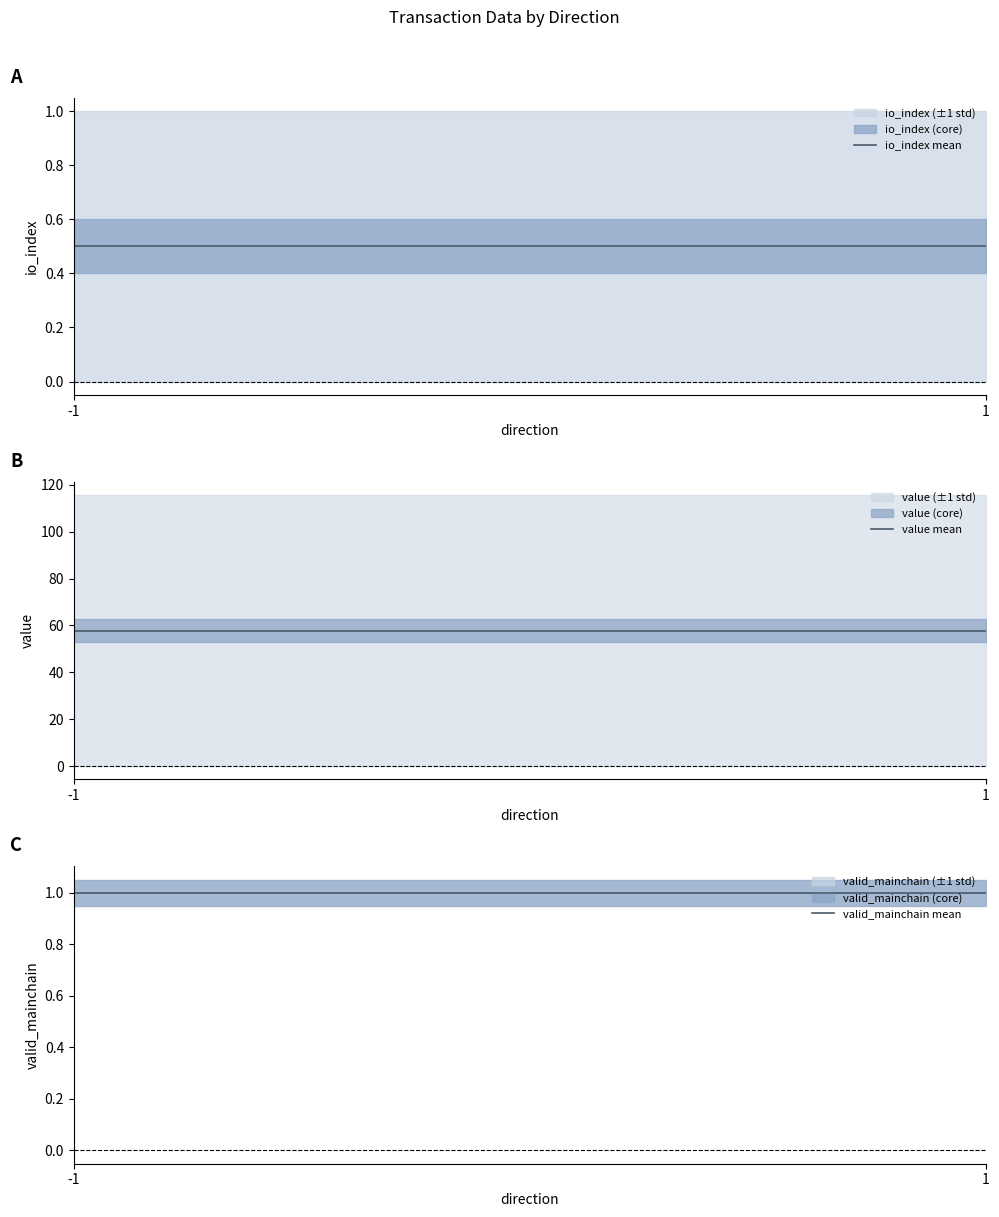

Reading right to left, transcribe all the data shown in this chart.

io_index: 1.0	0.0	1.0	0.0
value: 115.4	0.2	115.4	0.2
valid_mainchain: 1.0	1.0	1.0	1.0